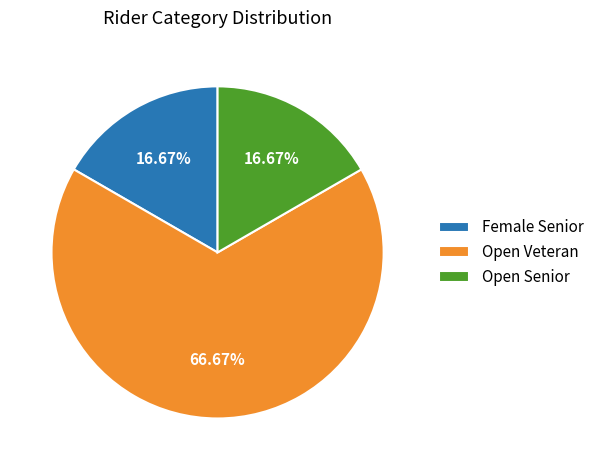

Is there a majority slice in this chart?

Yes